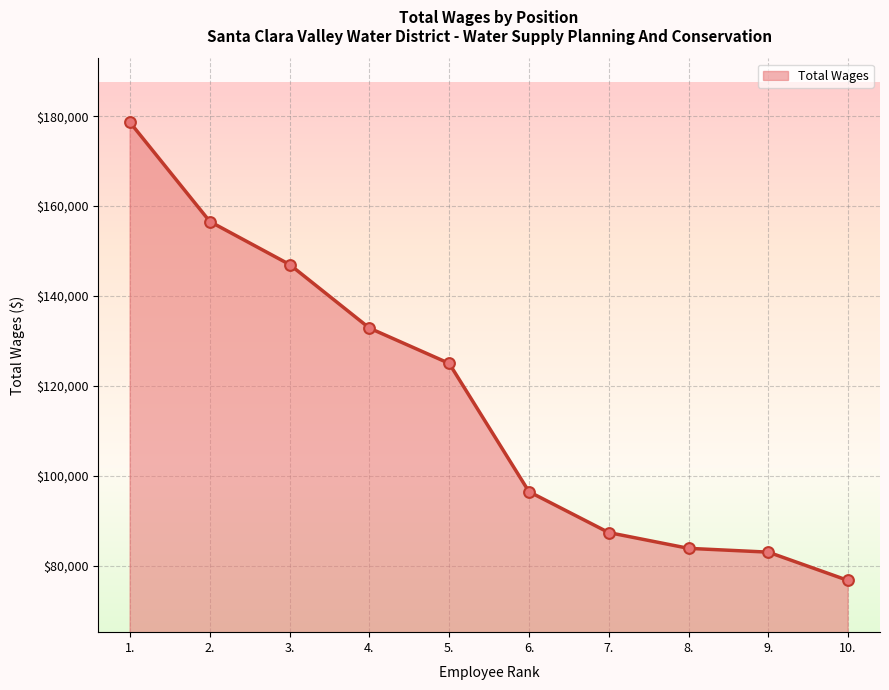

What is the change in value from 1. to 2.?

-22046